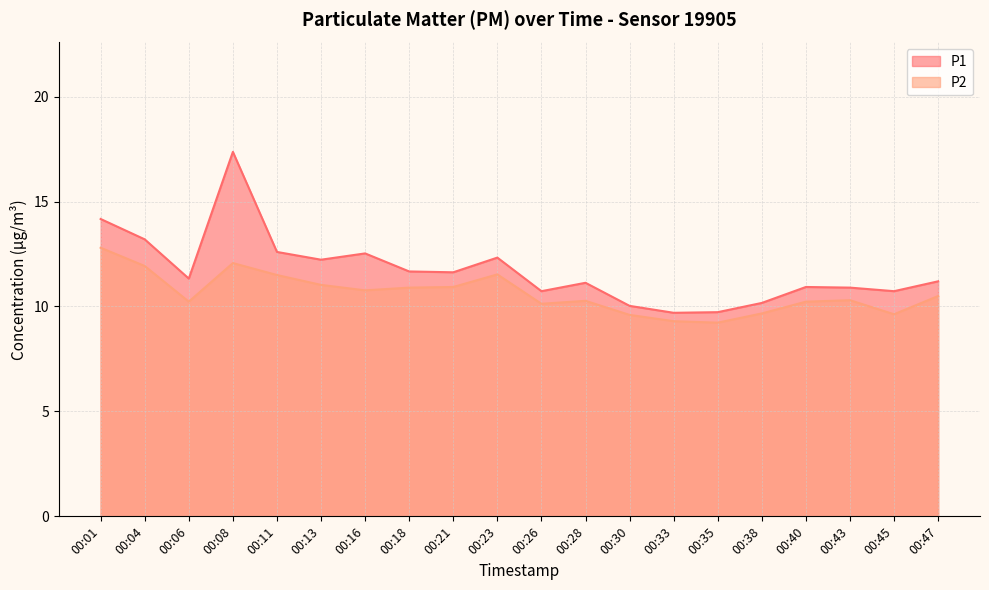

How many lines are shown in the chart?

2